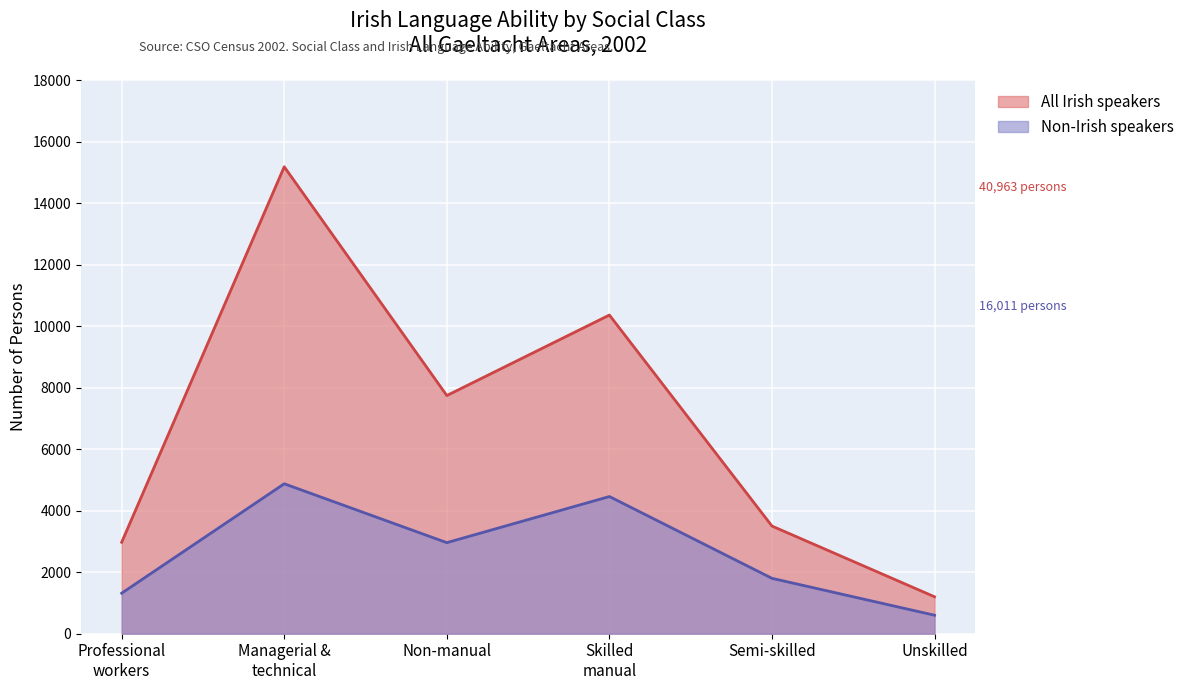

True or false: Non-Irish speakers has more than 1 interior local peaks.

True